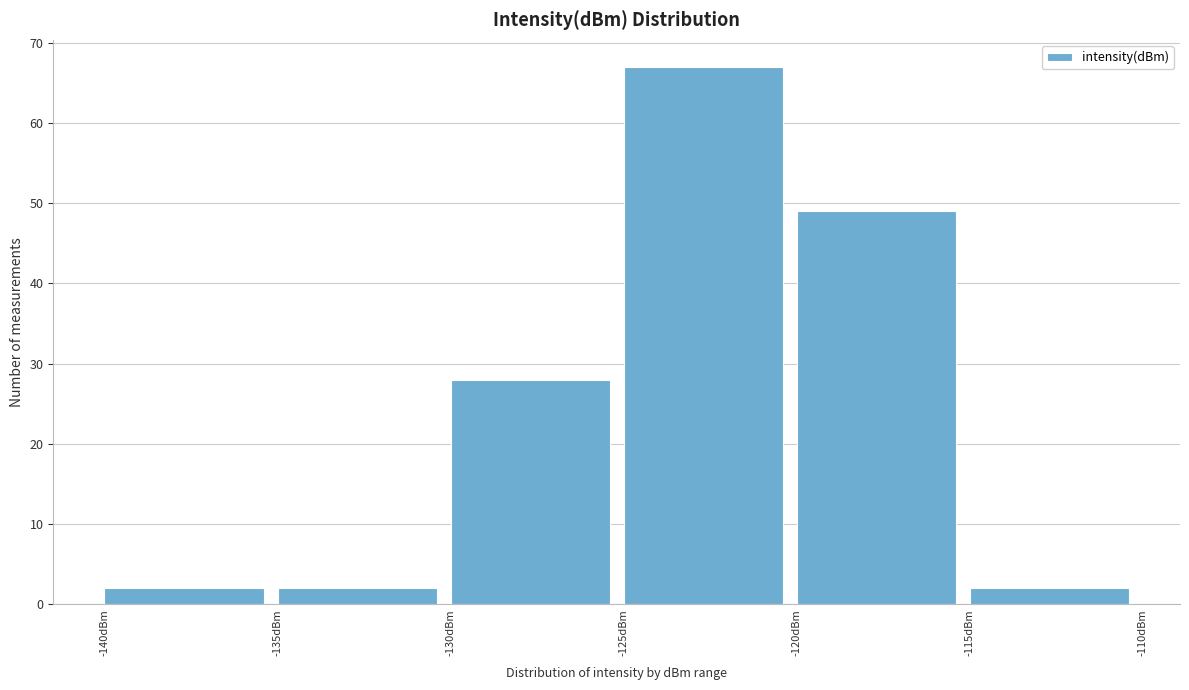

Reading left to right, transcribe this chart: for each bar, give the range it covers on the x-axis and its height. The values are not printed on the chart, so give them approximately, as read against the axis.

-140 to -135: 2
-135 to -130: 2
-130 to -125: 28
-125 to -120: 67
-120 to -115: 49
-115 to -110: 2